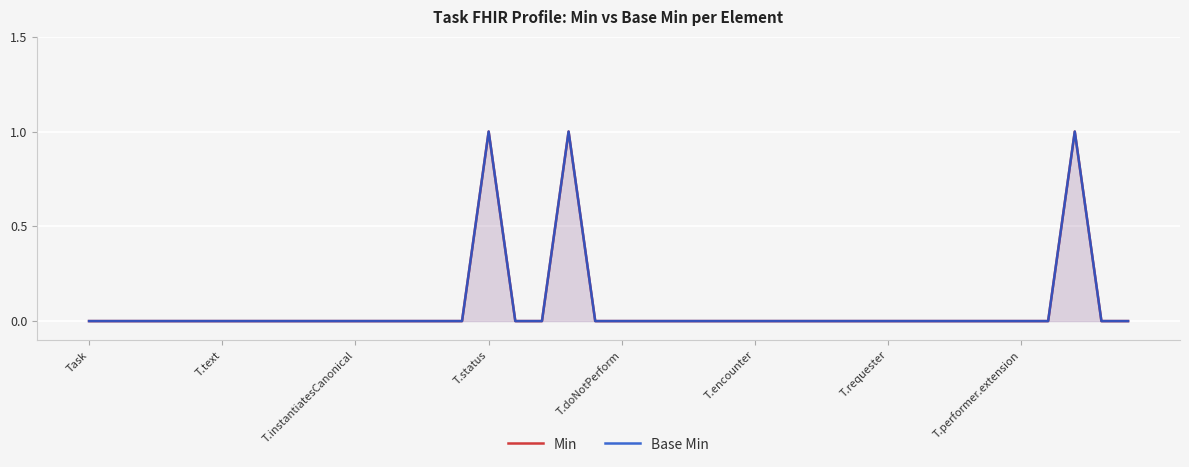

At which category is the sum across all series the highest?

T.status